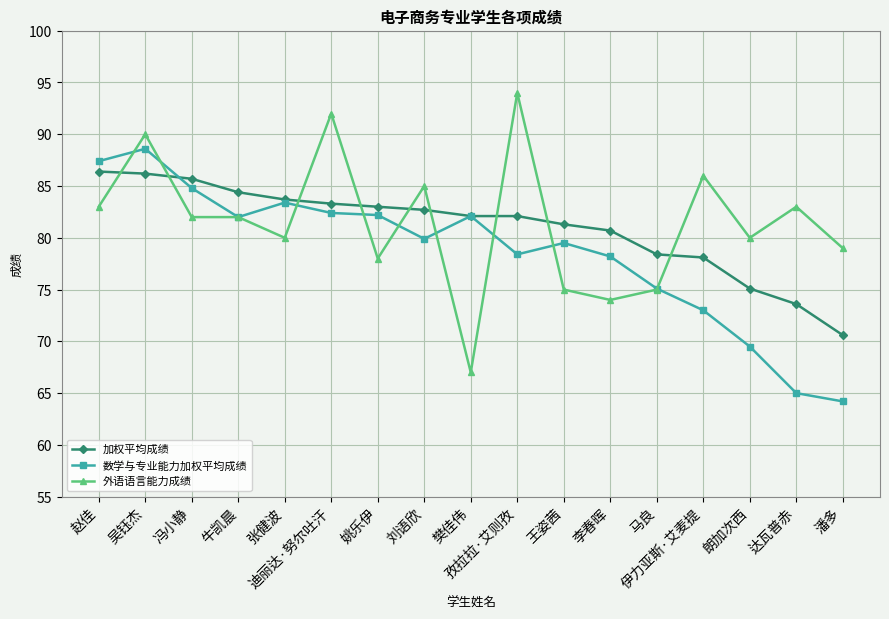

What is the value of the 外语语言能力成绩 point at the 14th from the left?

86.0